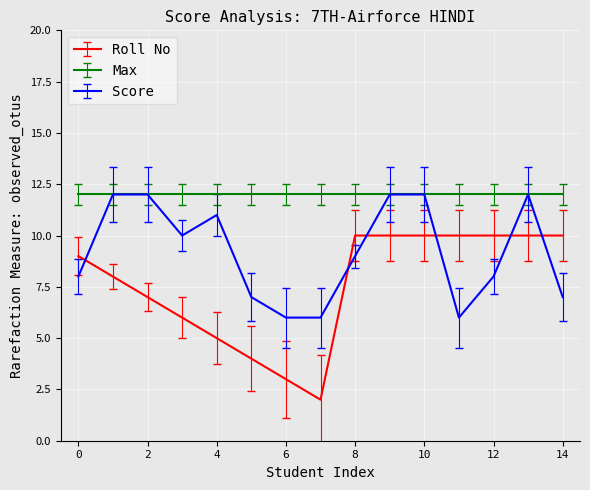

What is the minimum value for Max?

12